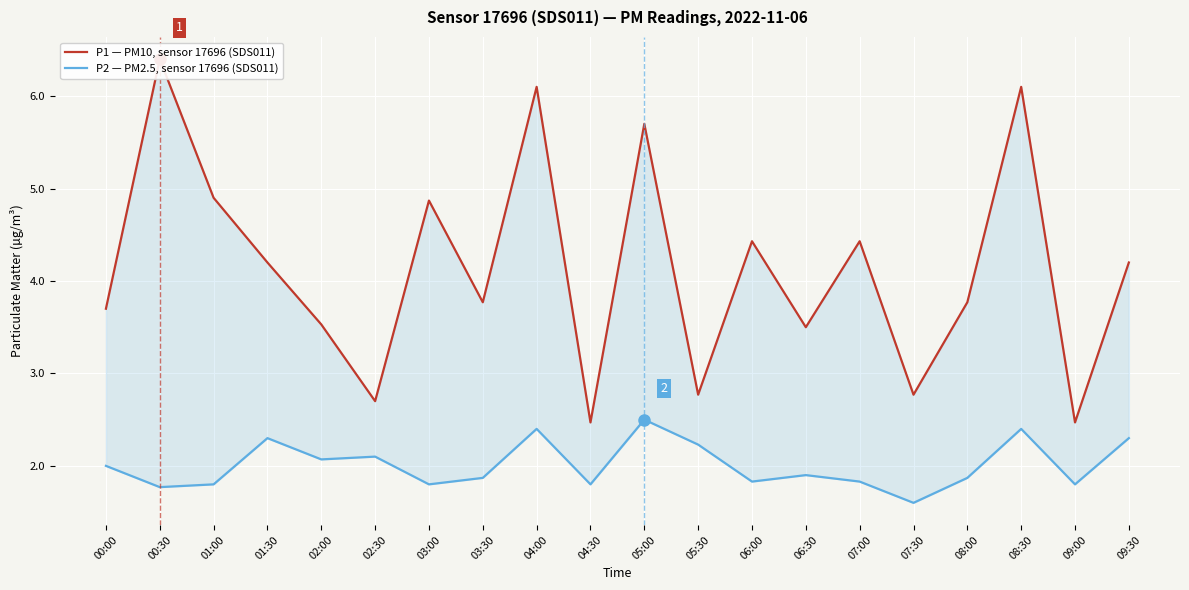

What is the value of the P1 — PM10, sensor 17696 (SDS011) point at the 20th from the left?

4.2